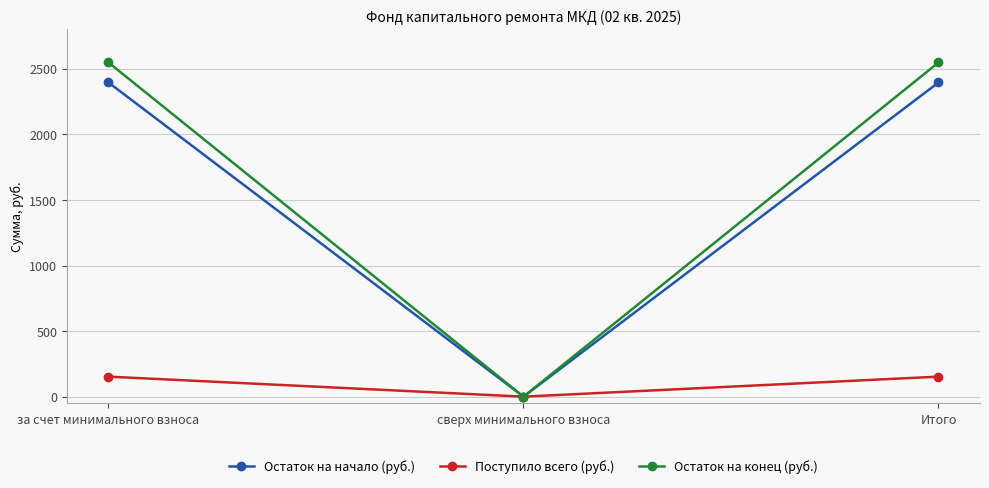

Is it true that Остаток на конец (руб.) equals 2548.0 at Итого?

True